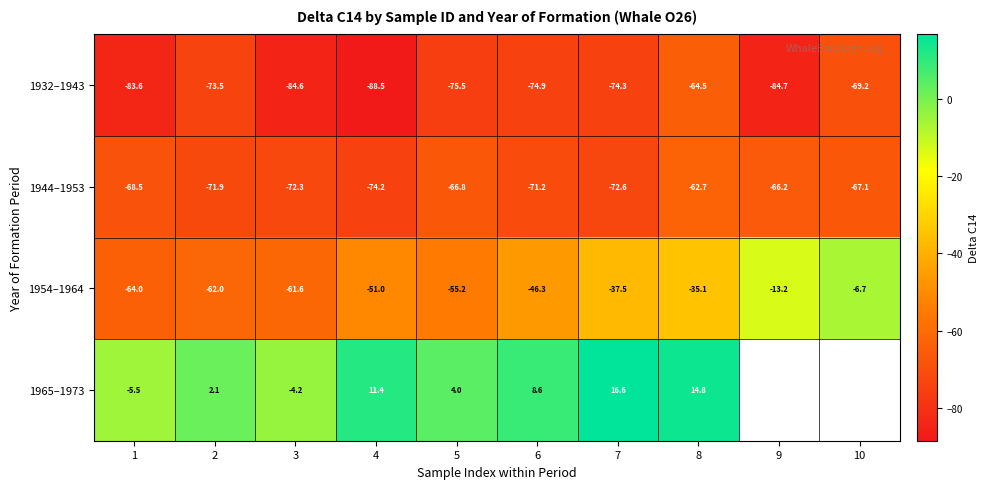

Rank the series at 1 from lowest to highest value.

1932–1943, 1944–1953, 1954–1964, 1965–1973